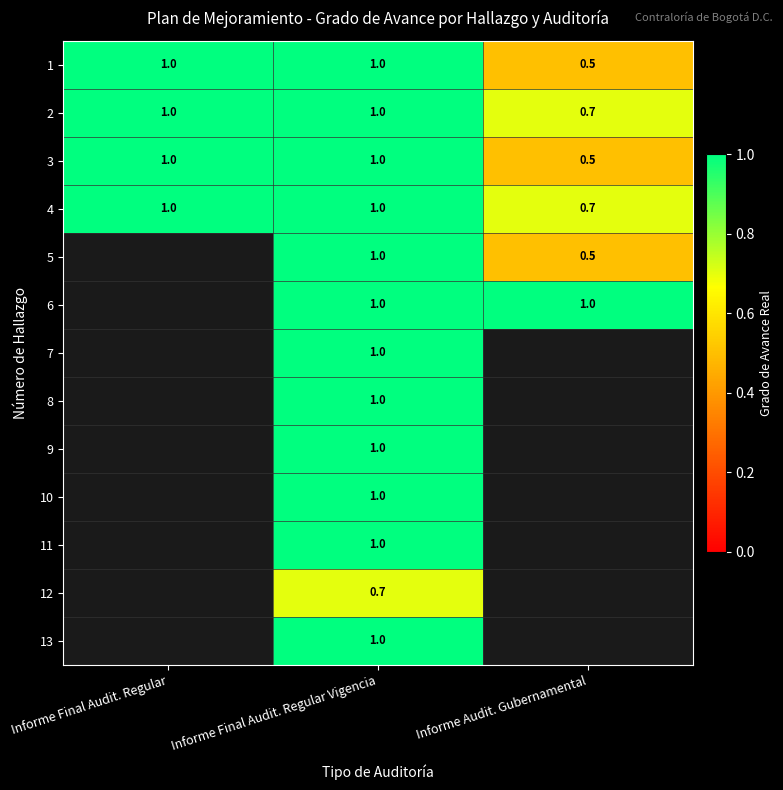

What is the average value of the 2 series?

0.9